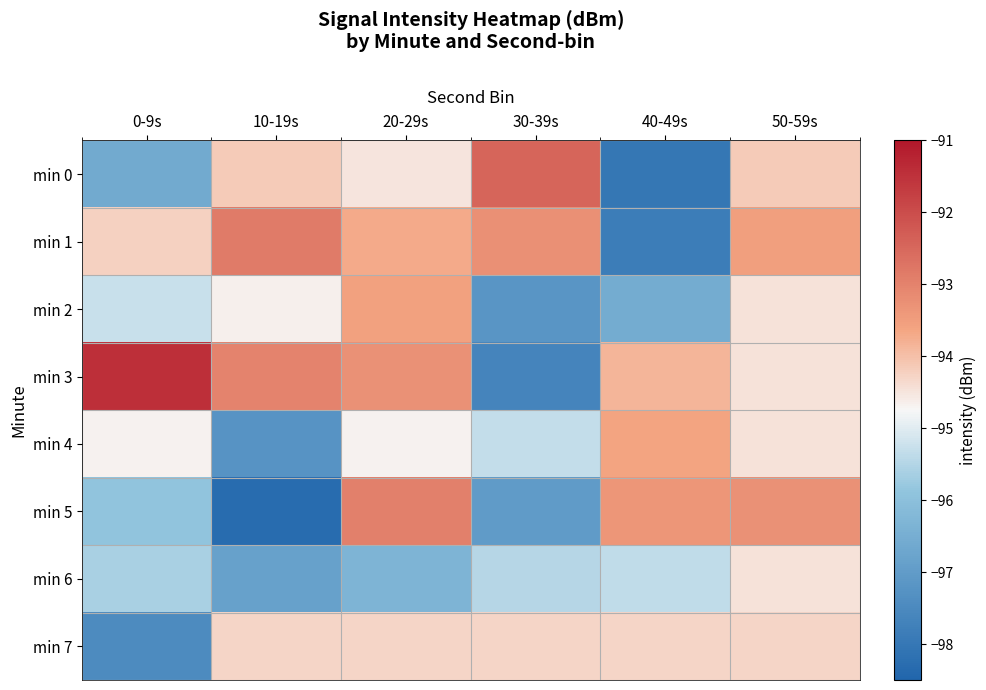

Reading right to left, list all the values displayed in this chart.

min 0: 50-59s=-94.2	40-49s=-98.0	30-39s=-92.5	20-29s=-94.5	10-19s=-94.2	0-9s=-96.6
min 1: 50-59s=-93.5	40-49s=-97.8	30-39s=-93.2	20-29s=-93.7	10-19s=-92.8	0-9s=-94.2
min 2: 50-59s=-94.5	40-49s=-96.5	30-39s=-97.2	20-29s=-93.5	10-19s=-94.7	0-9s=-95.3
min 3: 50-59s=-94.5	40-49s=-93.8	30-39s=-97.7	20-29s=-93.3	10-19s=-93.0	0-9s=-91.4
min 4: 50-59s=-94.5	40-49s=-93.6	30-39s=-95.3	20-29s=-94.7	10-19s=-97.2	0-9s=-94.7
min 5: 50-59s=-93.3	40-49s=-93.4	30-39s=-97.0	20-29s=-93.0	10-19s=-98.3	0-9s=-95.9
min 6: 50-59s=-94.5	40-49s=-95.3	30-39s=-95.5	20-29s=-96.3	10-19s=-96.8	0-9s=-95.6
min 7: 50-59s=-94.3	40-49s=-94.3	30-39s=-94.3	20-29s=-94.3	10-19s=-94.3	0-9s=-97.5